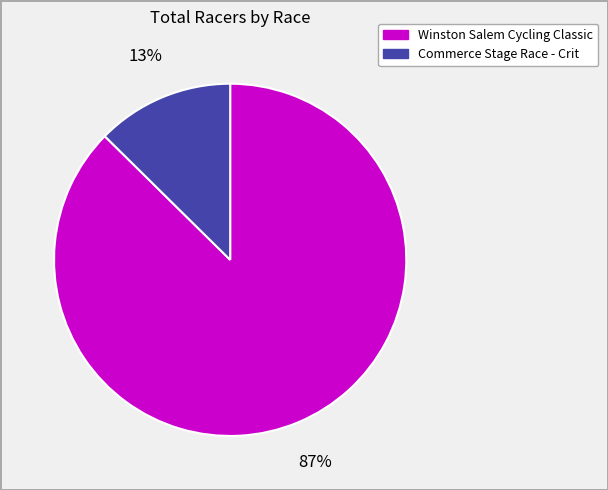

Which slice is the smallest?

Commerce Stage Race - Crit